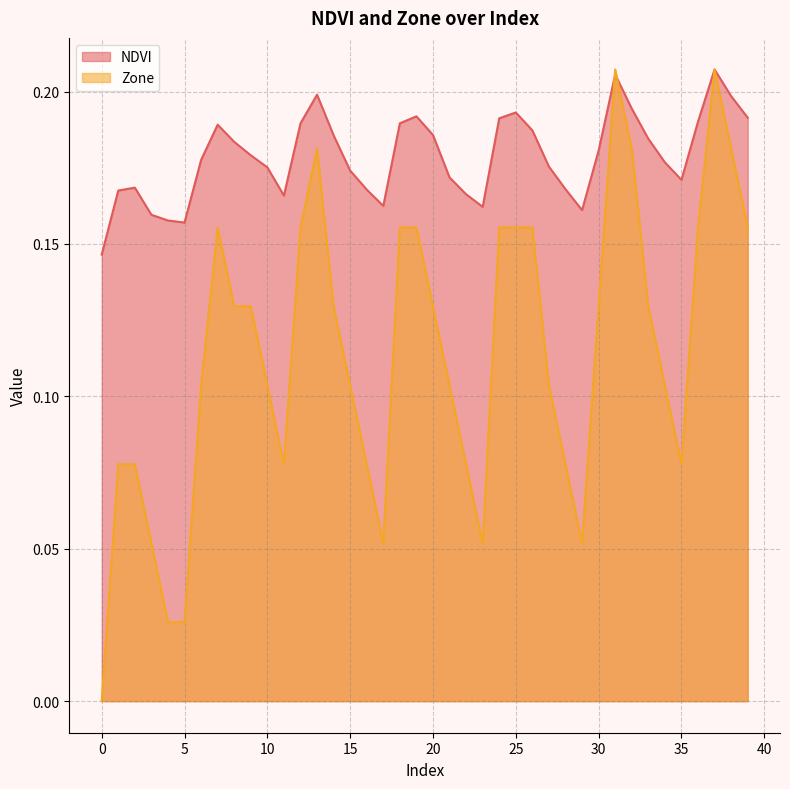

Where is the first local maximum for NDVI?

2